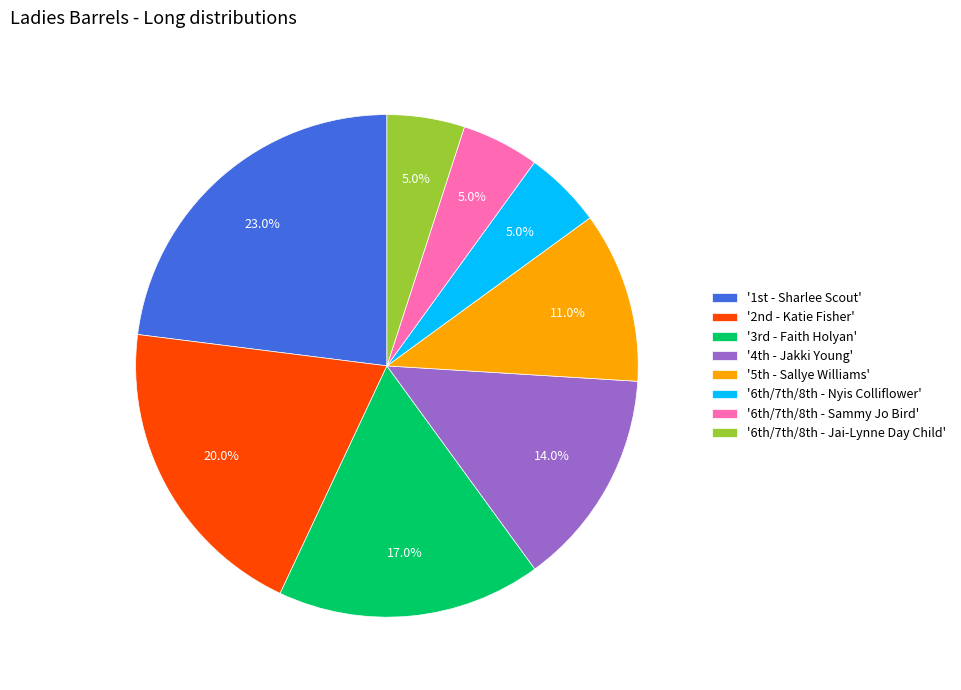

What is the largest slice in the pie chart?

'1st - Sharlee Scout'